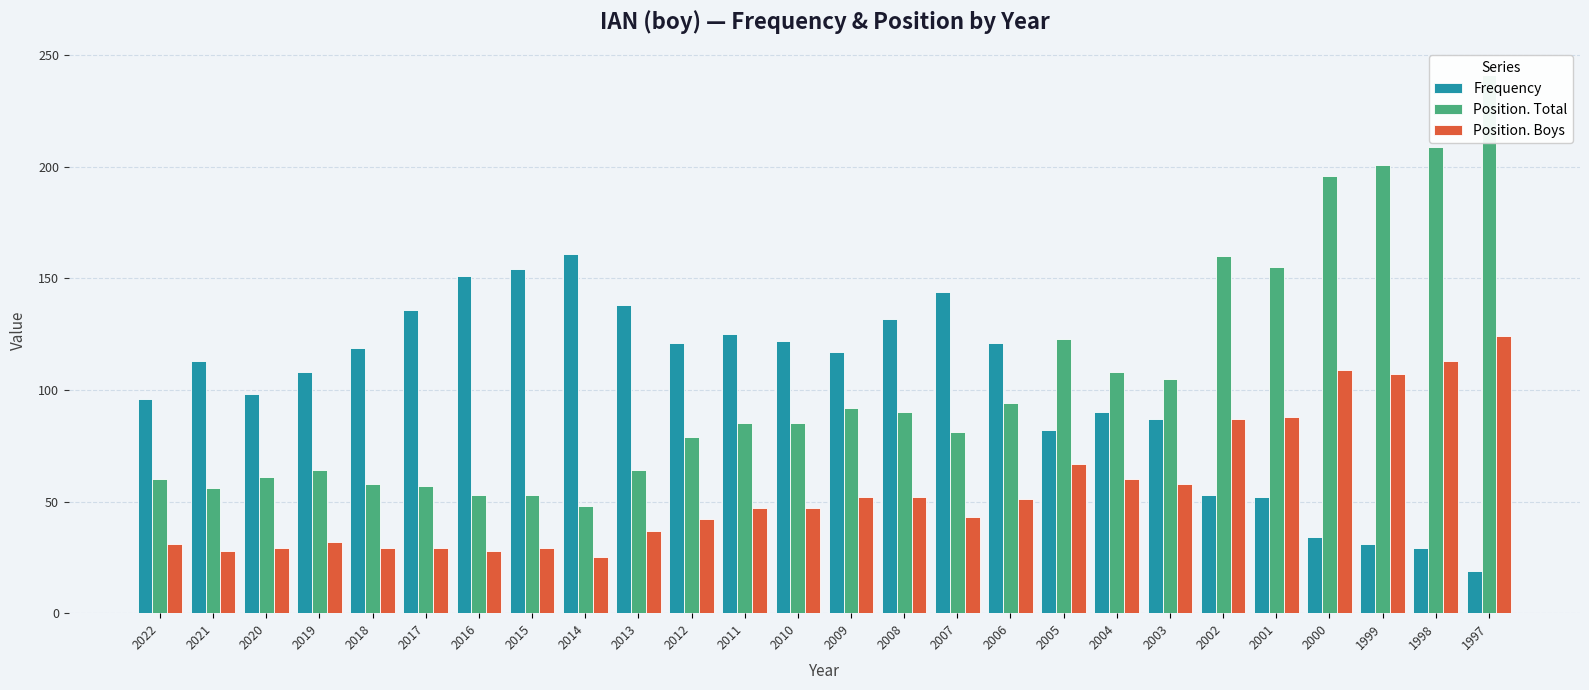

At which category is the sum across all series the highest?

1997